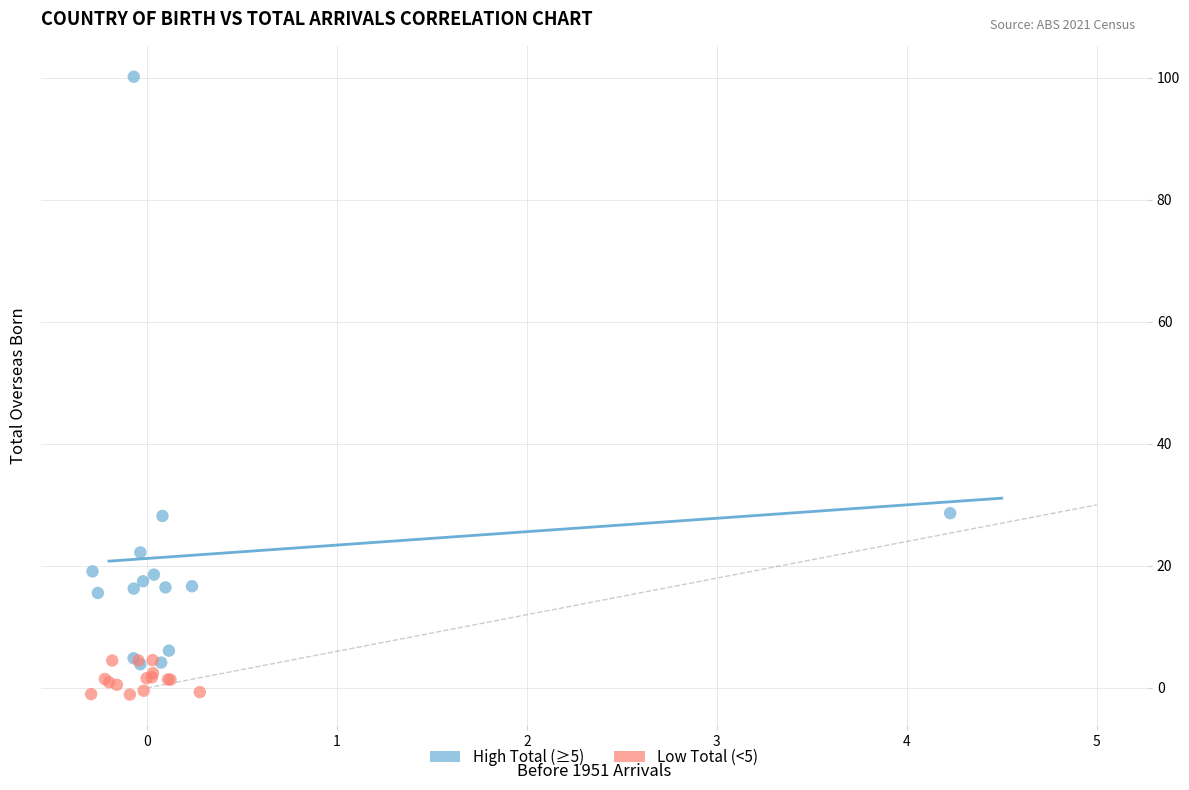

What are all the series names shown in the legend?

High Total (≥5), Low Total (<5)